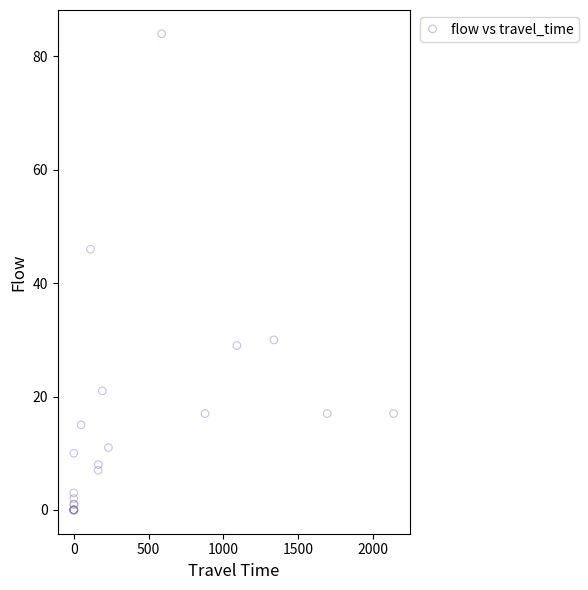

What Y value in the scatter plot is closest to 42?

46